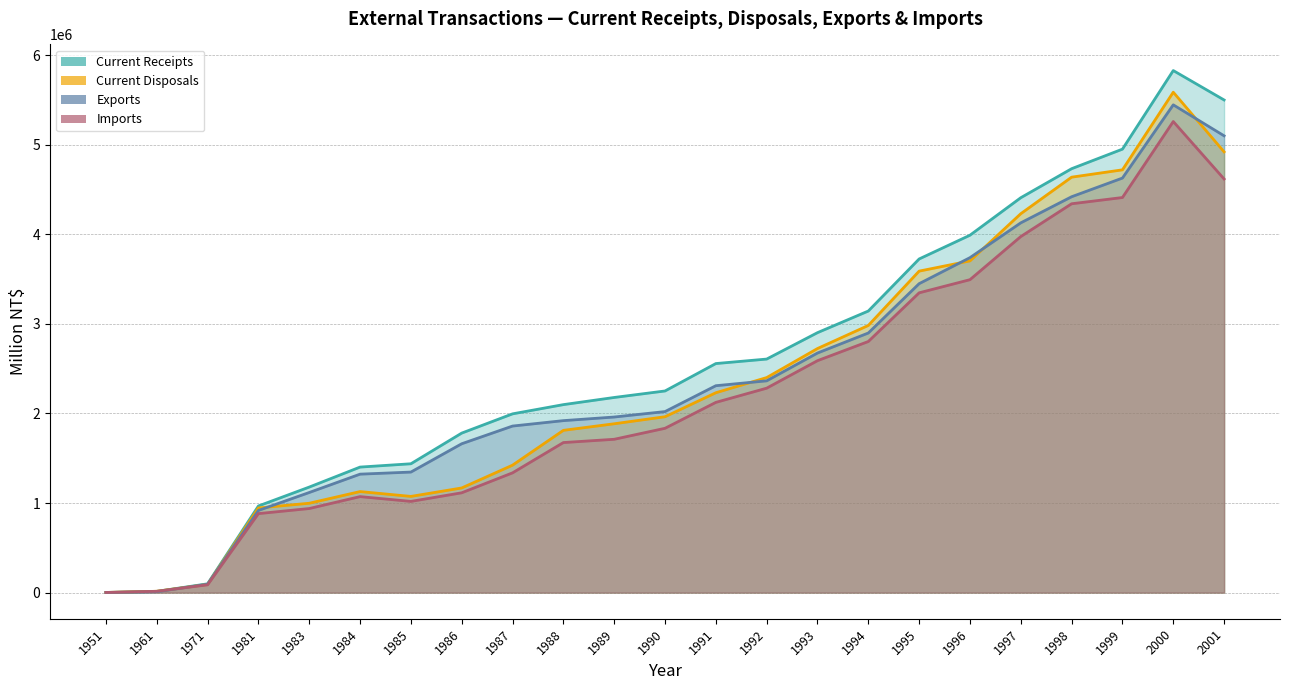

Reading right to left, list all the values displayed in this chart.

Current Receipts: 5498650	5827008	4949870	4731513	4407750	3989211	3724089	3143039	2901572	2606776	2556681	2250753	2178157	2098306	1995339	1780523	1438208	1401290	1178113	967279	98389	13935	2014
Current Disposals: 4919521	5585333	4718867	4637016	4229393	3702549	3588379	2981966	2724418	2400204	2230942	1963009	1884618	1811193	1422564	1168249	1073883	1127948	997659	945044	91567	15046	1862
Exports: 5098642	5444410	4627041	4418599	4127263	3738767	3448460	2897685	2674195	2363843	2309420	2020737	1959957	1919625	1859110	1661598	1345612	1322333	1117529	917245	93776	9803	1257
Imports: 4616692	5258052	4409881	4340093	3974253	3492880	3346200	2802859	2588868	2281933	2123441	1834190	1711467	1674910	1336867	1114330	1018166	1071640	938623	881965	87288	14768	1836